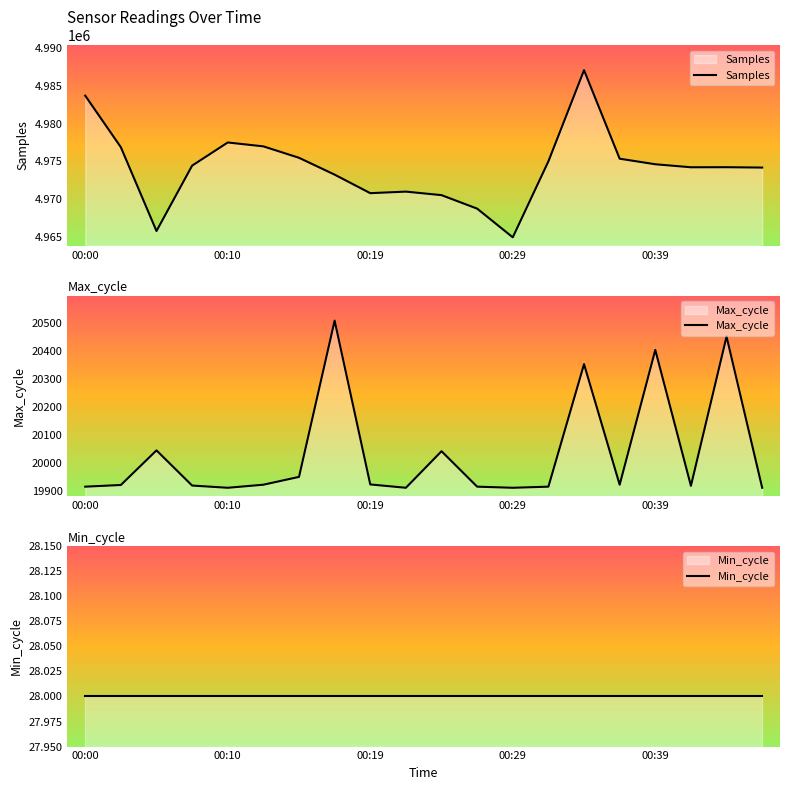

Count the number of categories in the chart.

20